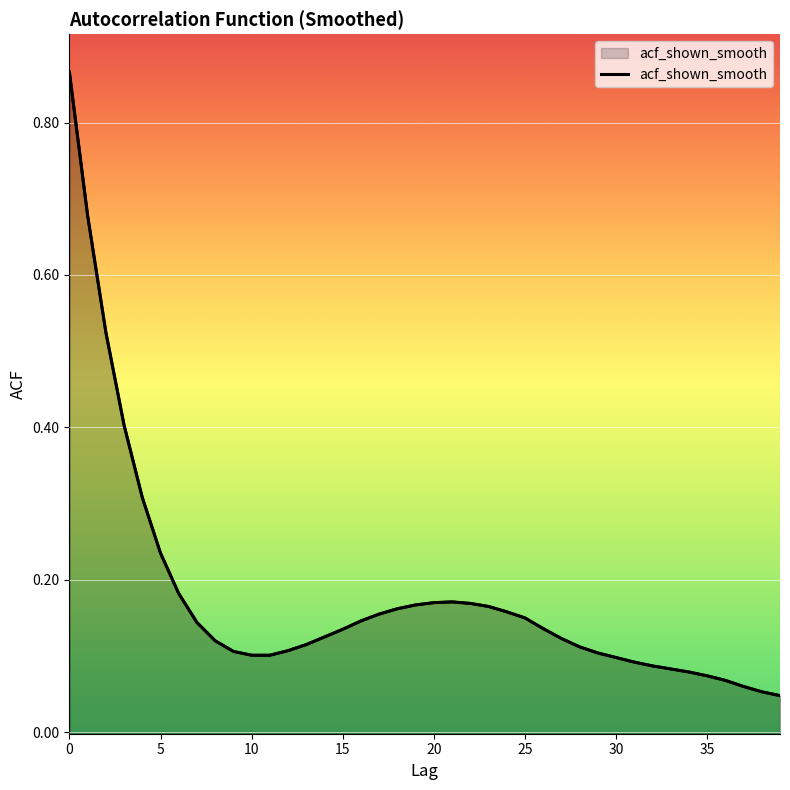

How many categories are shown in the chart?

40